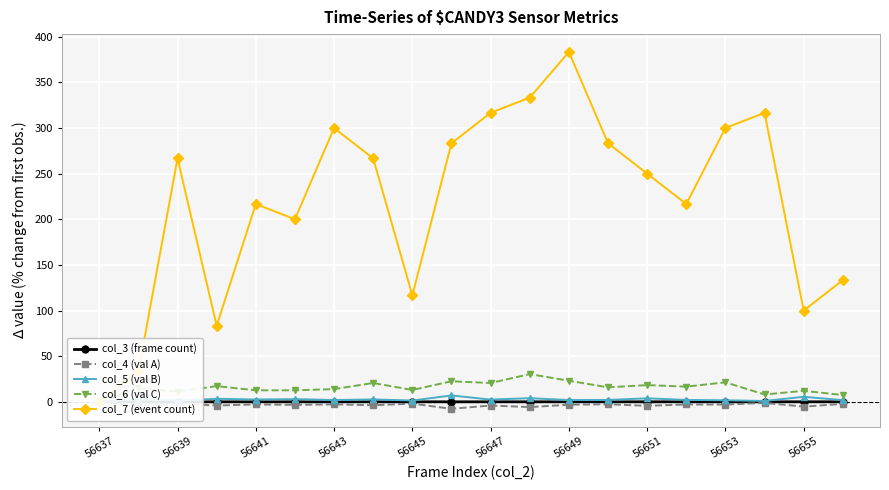

How many lines are shown in the chart?

5